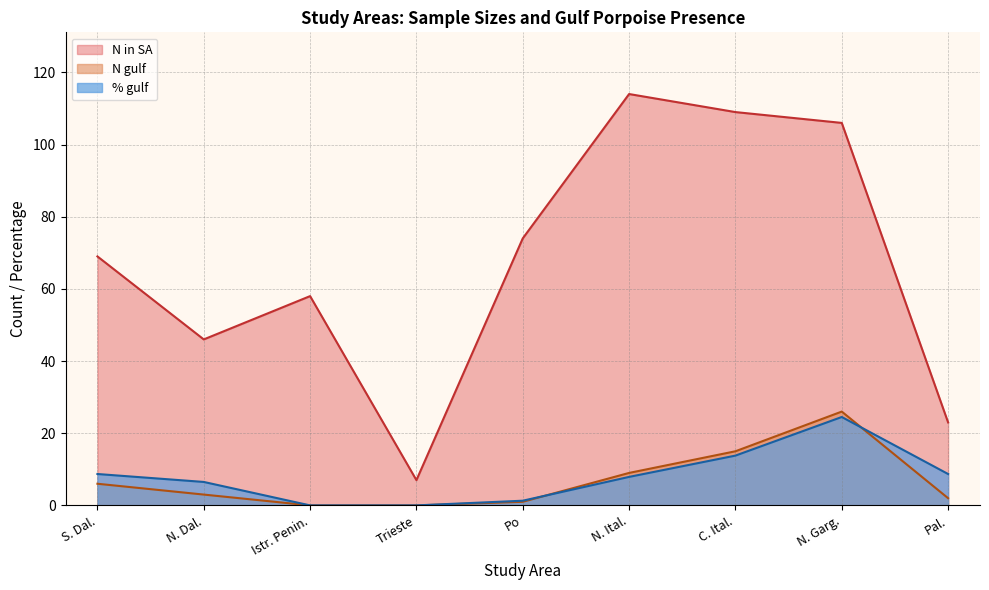

Which series changed the most between S. Dal. and C. Ital.?

N in SA